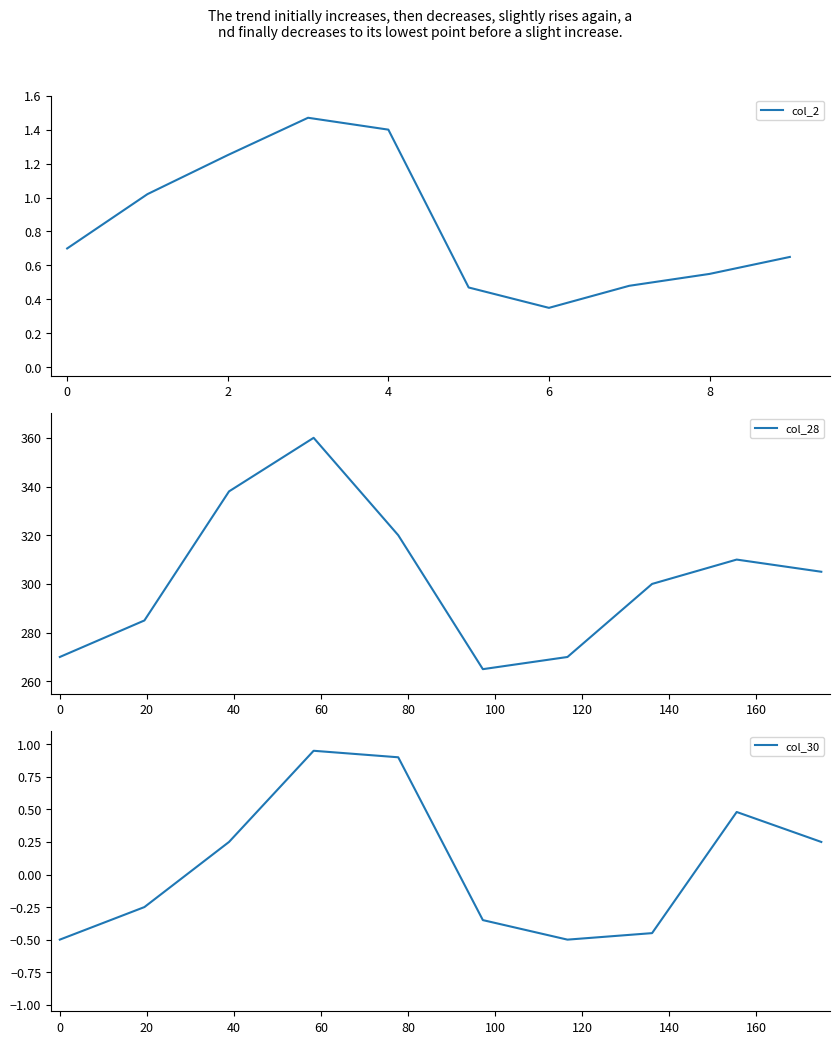

True or false: col_28 and col_30 intersect in this chart.

False